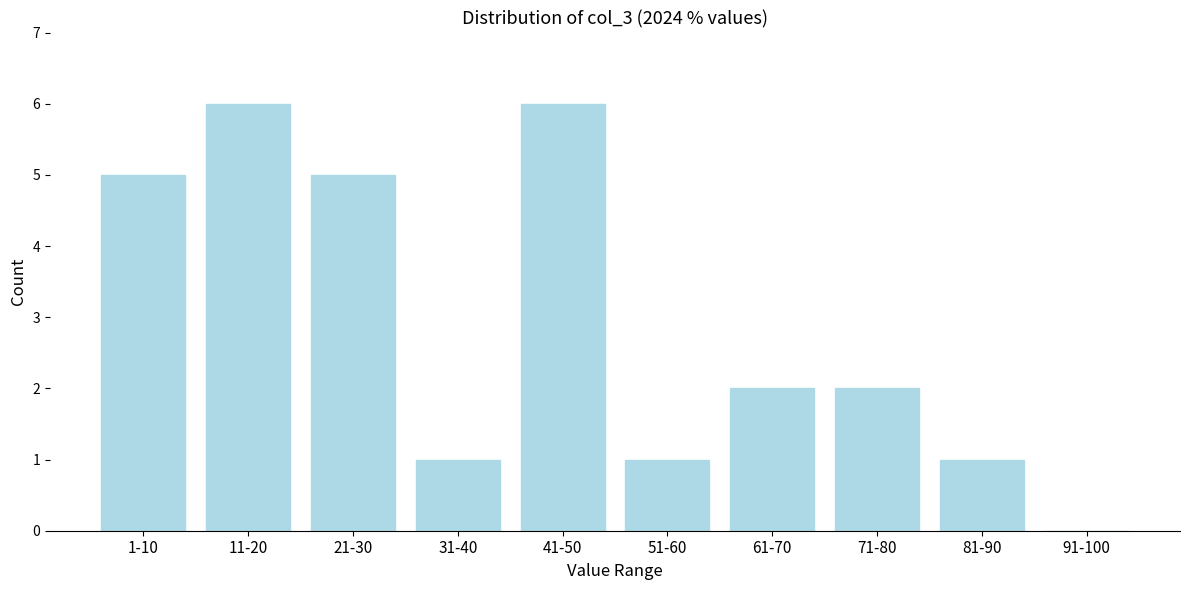

Reading left to right, what are all the values shown in this chart?

1-10=5	11-20=6	21-30=5	31-40=1	41-50=6	51-60=1	61-70=2	71-80=2	81-90=1	91-100=0